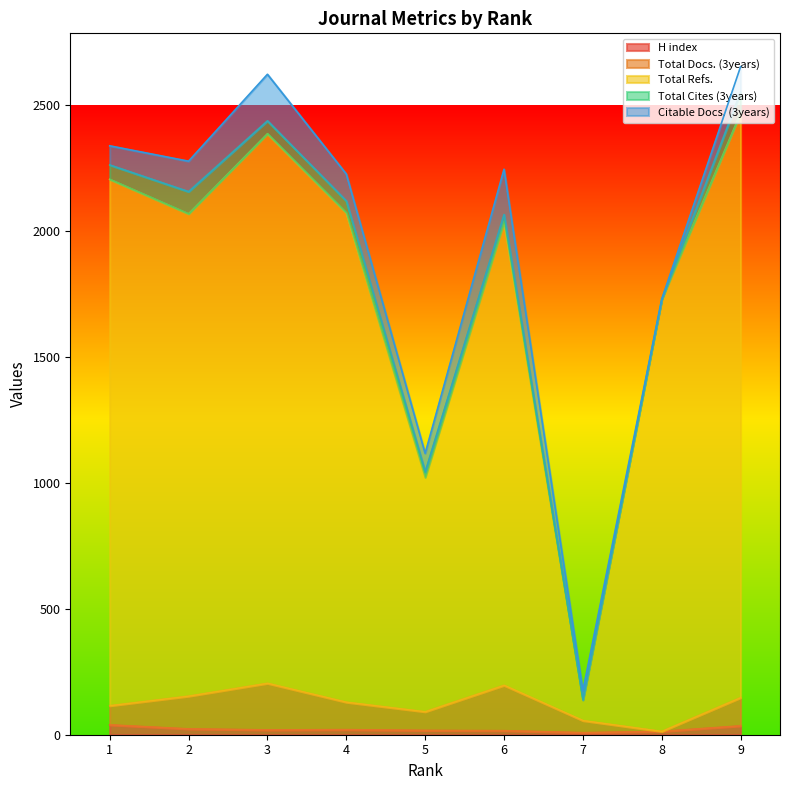

What is the value of the Total Refs. point at the 7th from the left?

137